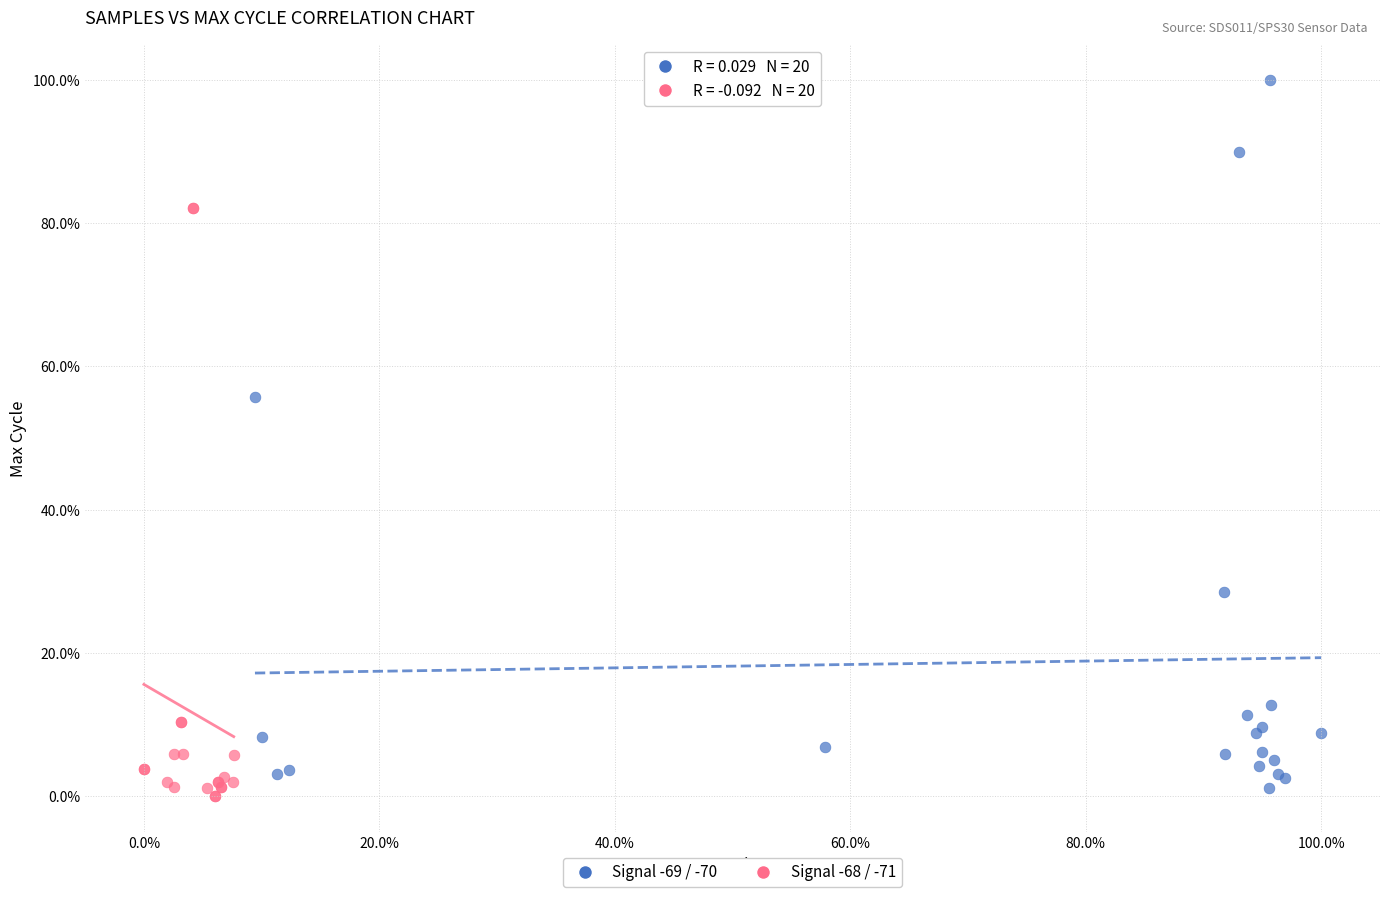

What are all the series names shown in the legend?

Signal -69 / -70, Signal -68 / -71